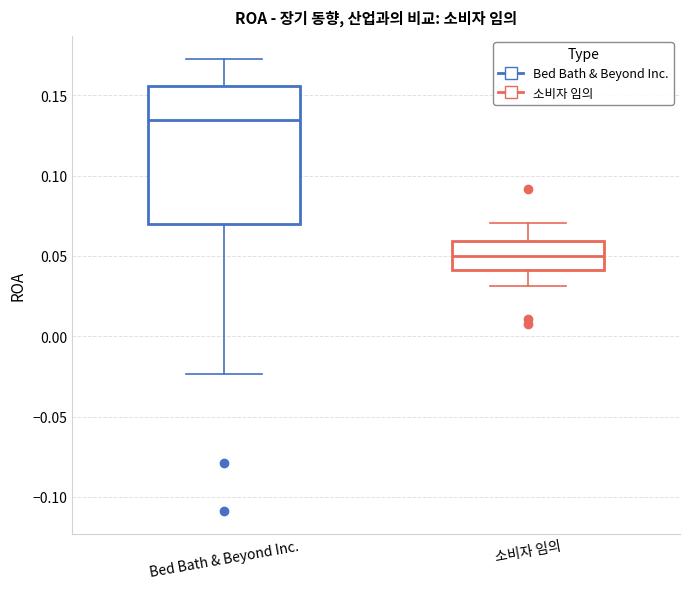

Where is the lower edge of the box for 소비자 임의 on the y-axis? The values are not printed on the chart, so give them approximately, as read against the axis.

0.040